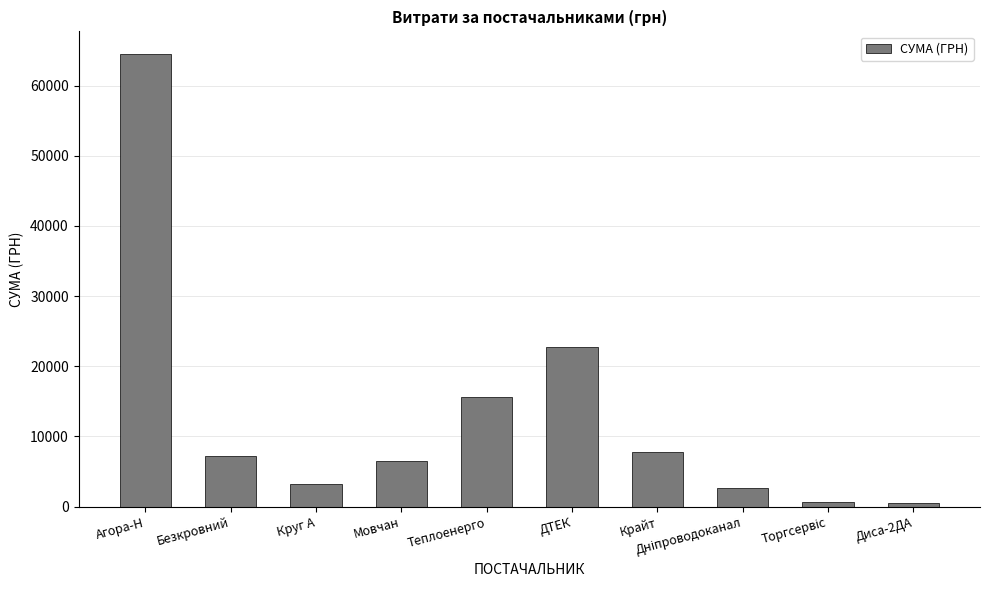

Is it true that the value at Мовчан is 6510.9?

True